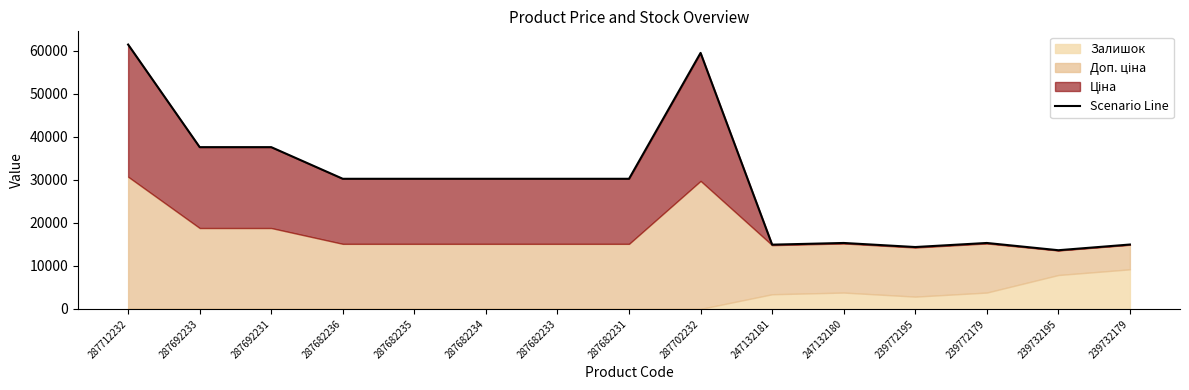

The chart shows a value of 12826.4 at 287682235. True or false?

False